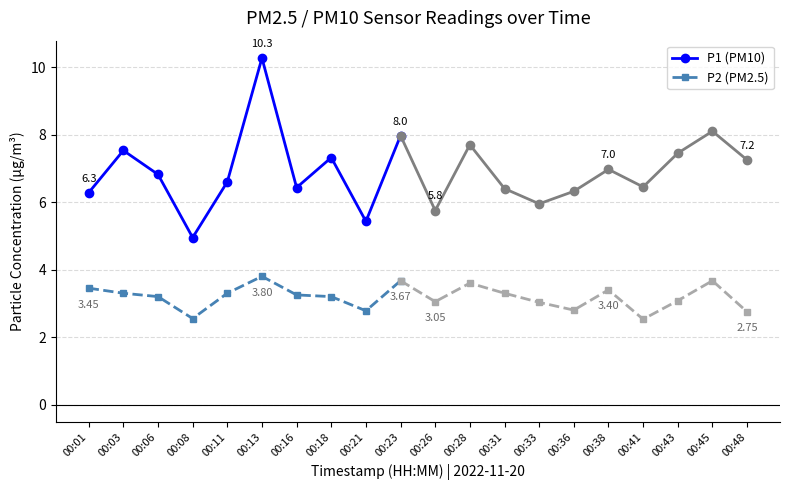

Between 00:16 and 00:06, which is larger?

00:06